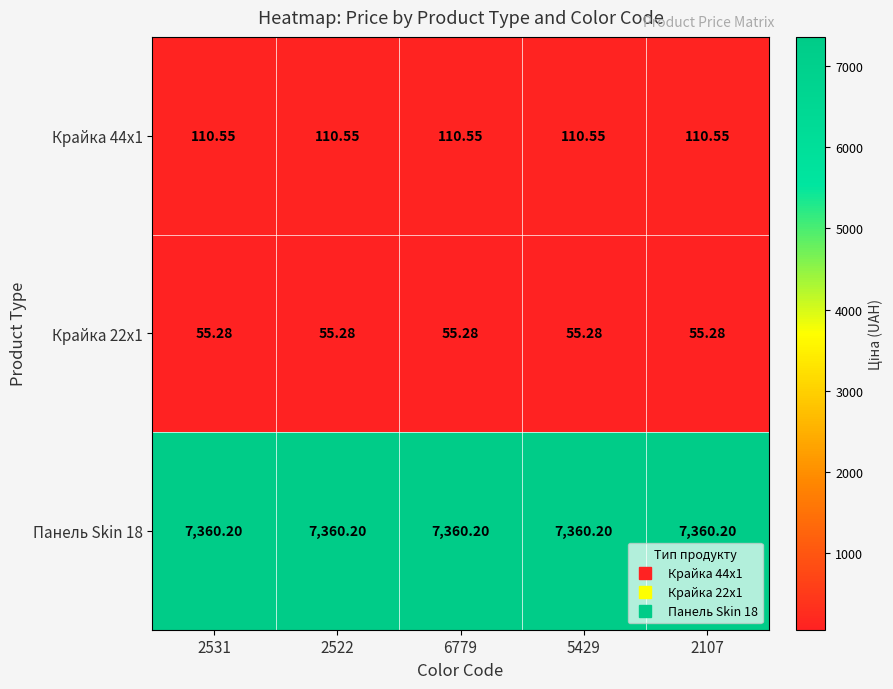

At how many categories does at least one series exceed 4731?

5